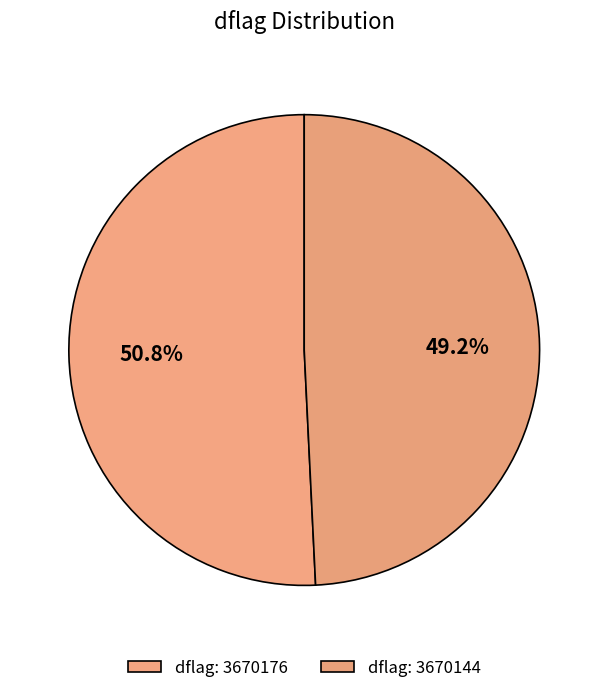

Which category has the biggest portion of the pie?

dflag: 3670176